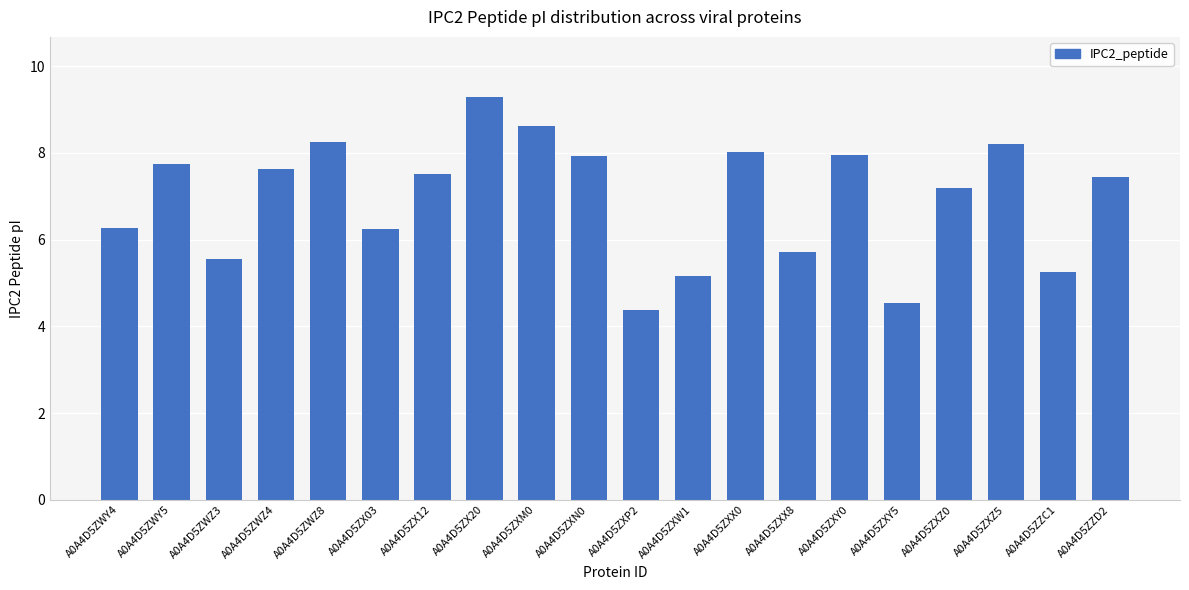

Are the bars horizontal?

No